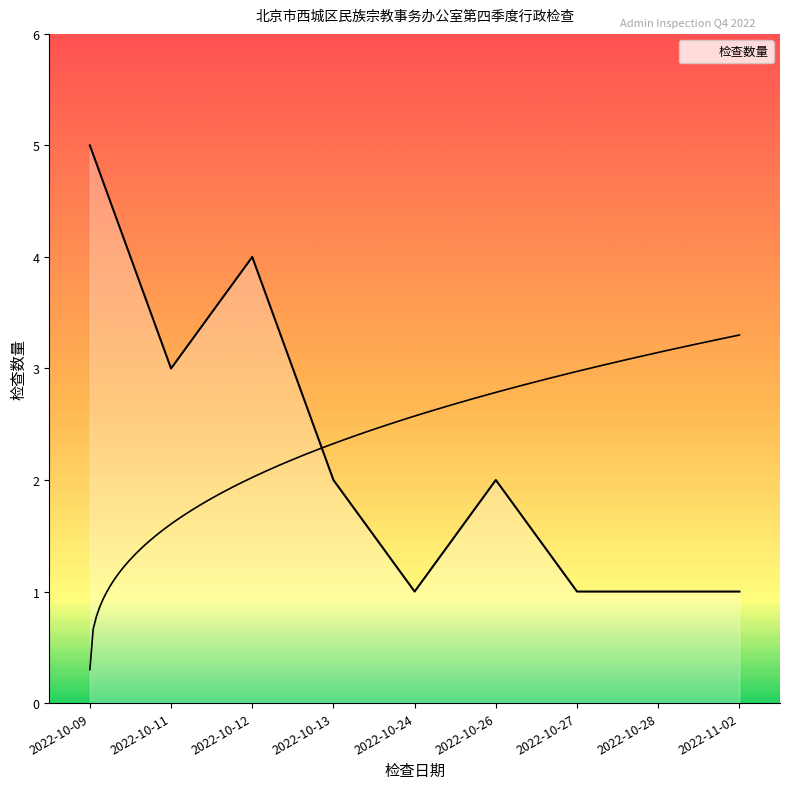

What is the smallest value displayed?

1